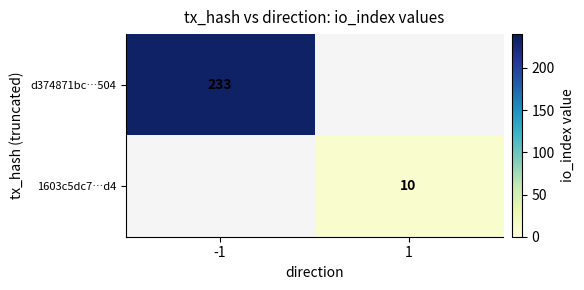

Count the number of categories in the chart.

2